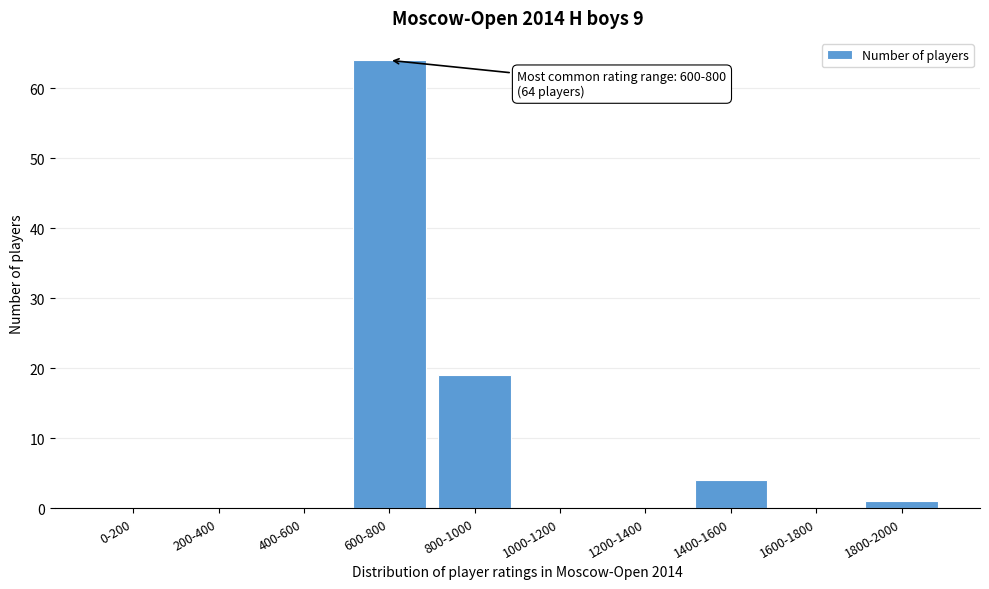

Reading right to left, transcribe all the data shown in this chart.

1800-2000=1	1600-1800=0	1400-1600=4	1200-1400=0	1000-1200=0	800-1000=19	600-800=64	400-600=0	200-400=0	0-200=0